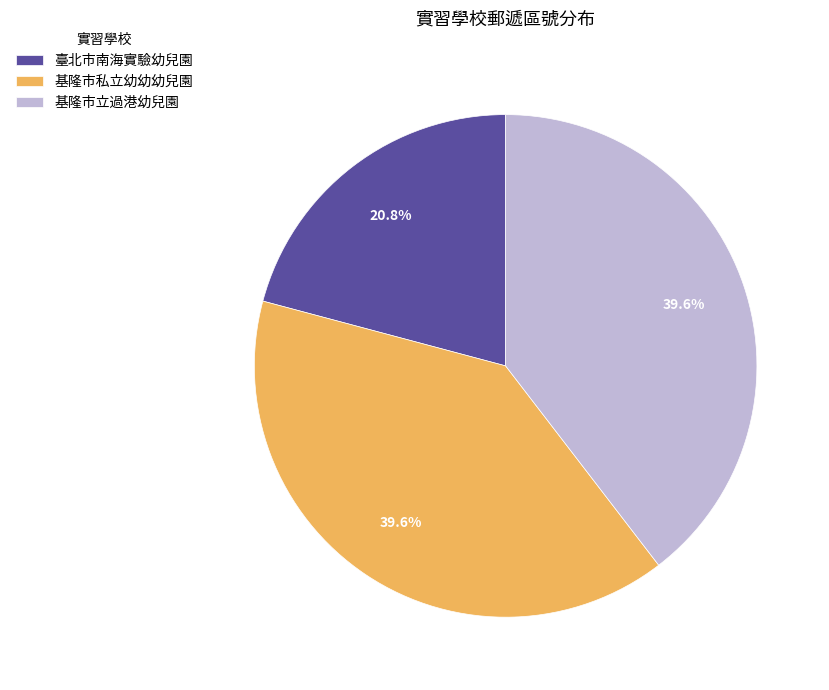

What is the smallest slice in the pie chart?

臺北市南海實驗幼兒園